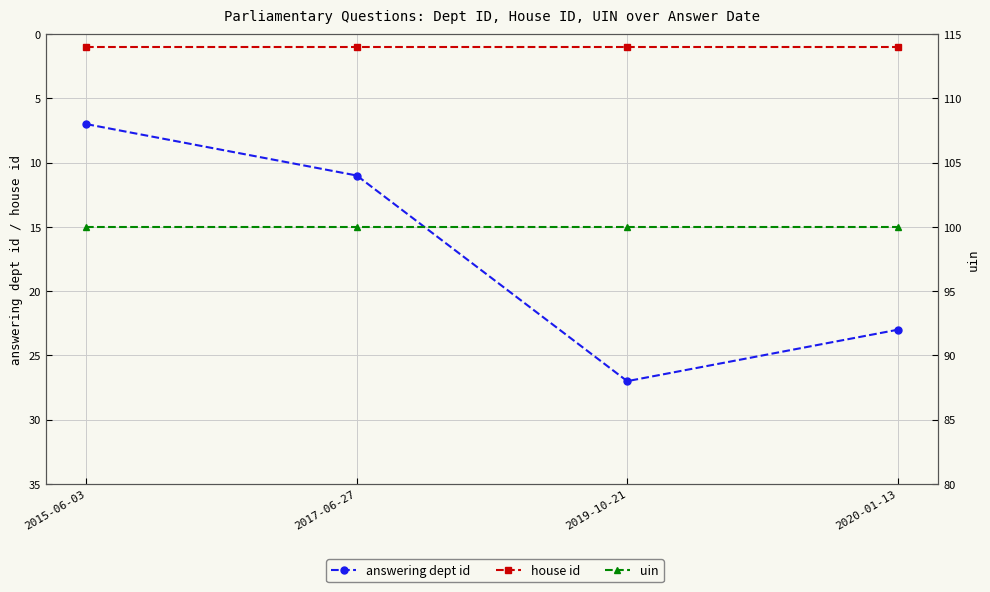

Which series has the largest total across all categories?

uin